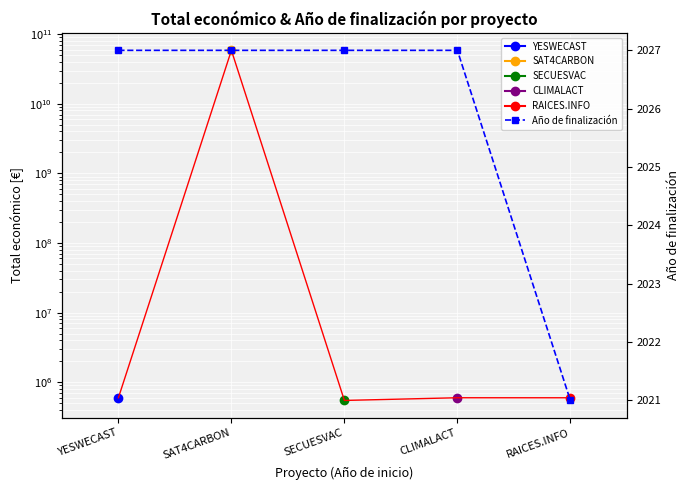

Reading right to left, what are all the values shown in this chart?

2021	2027	2027	2027	2027